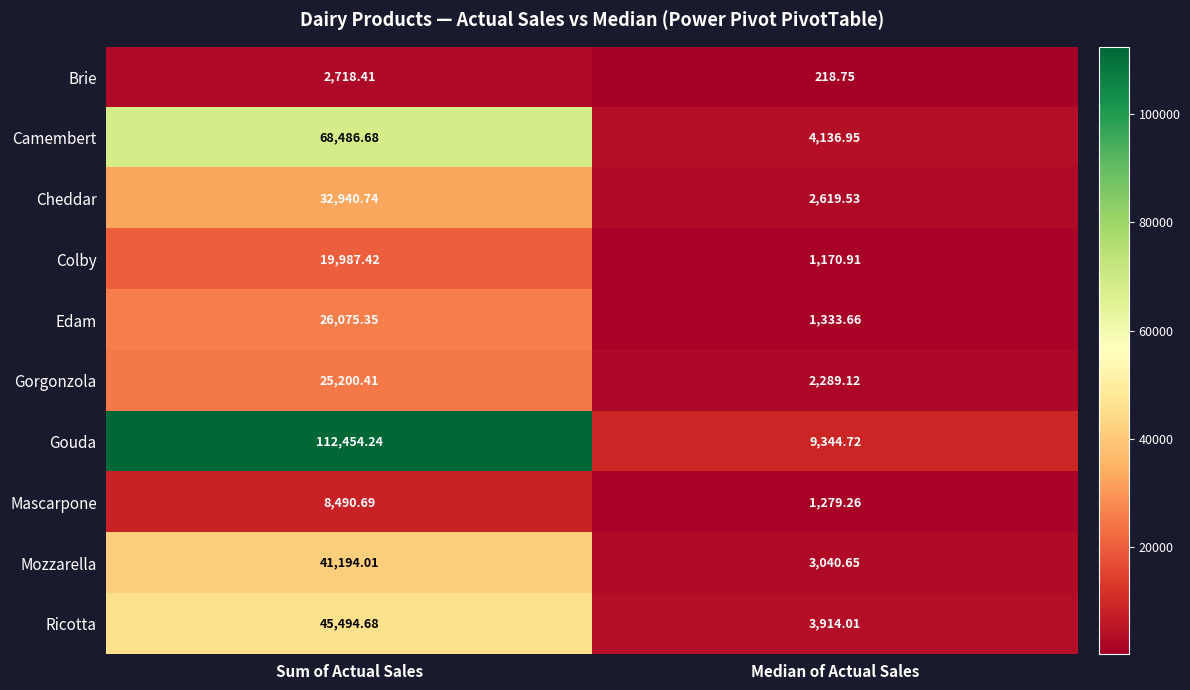

Rank the categories by Gorgonzola value from lowest to highest.

Median of Actual Sales, Sum of Actual Sales